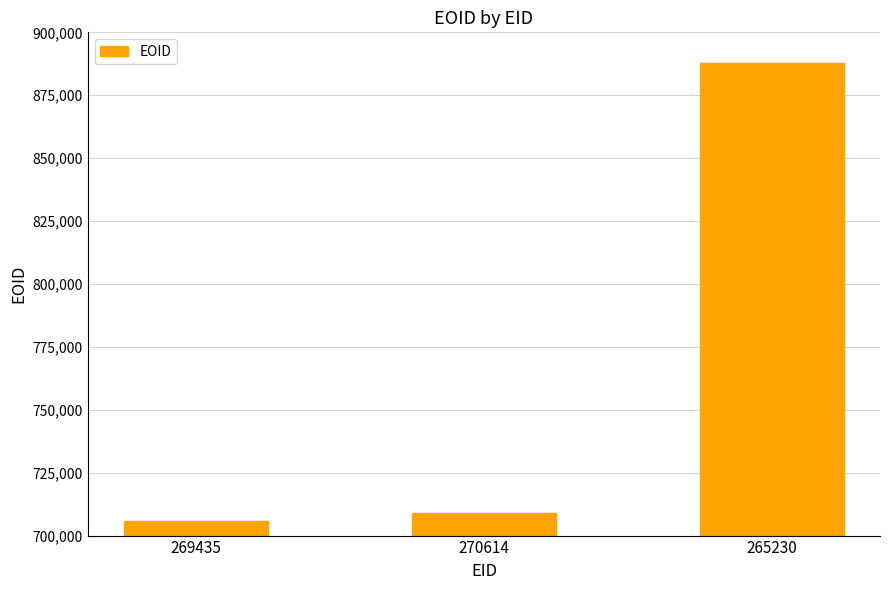

What is the label of the 1st bar from the right?

265230